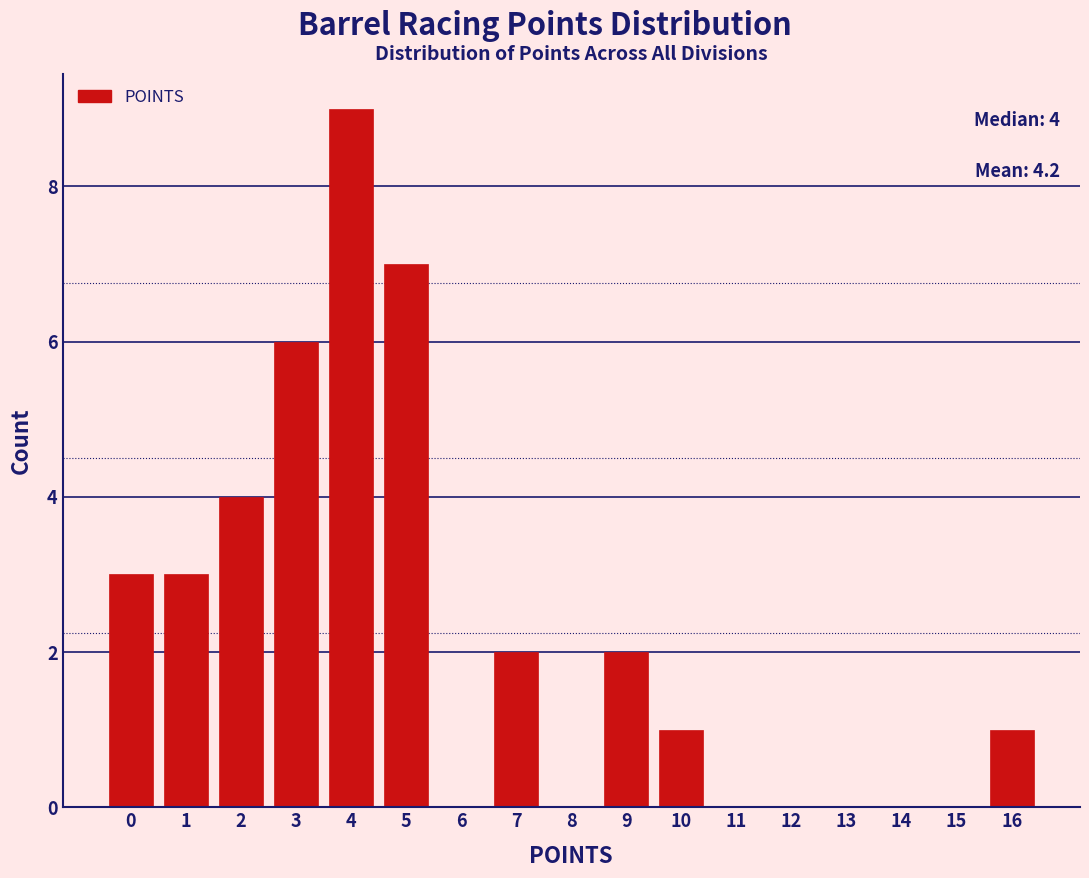

Over which range of the x-axis is the bar tallest?

3.5 to 4.5